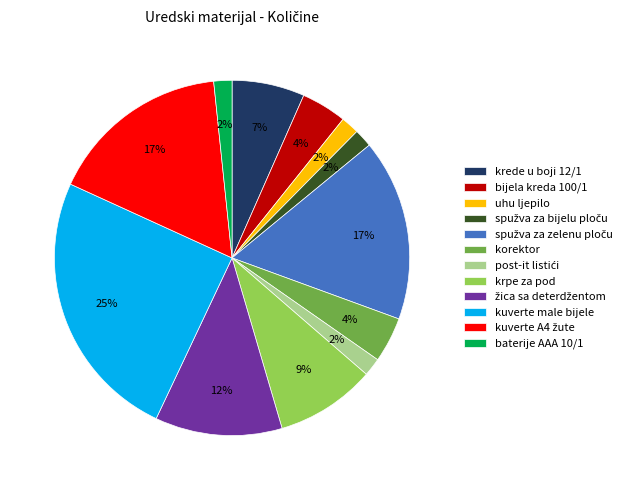

Does any single category account for the majority?

No